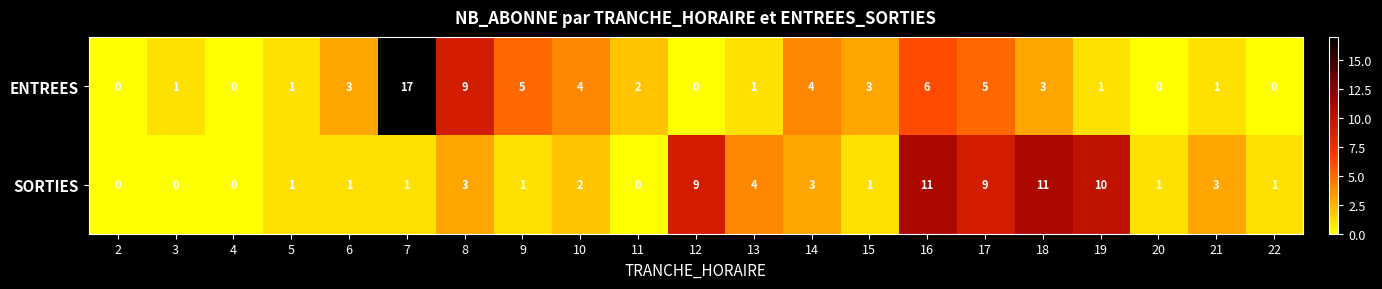

Rank the series at 12 from highest to lowest value.

SORTIES, ENTREES